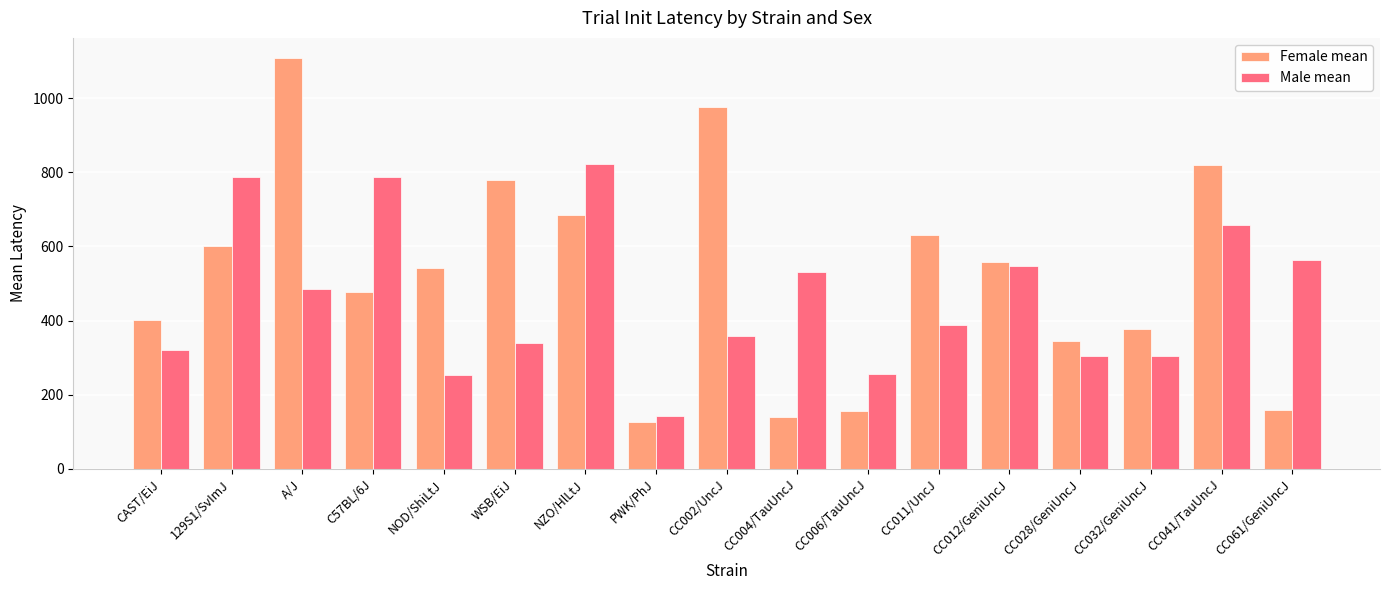

What is the maximum value shown in the chart?

1107.0